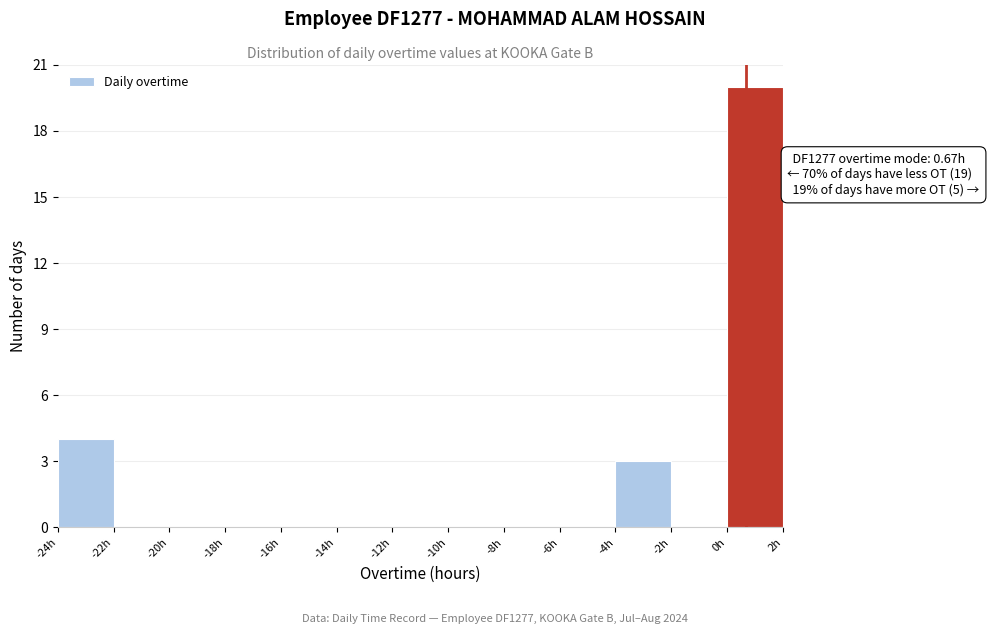

Over which range of the x-axis is the bar tallest?

0 to 2